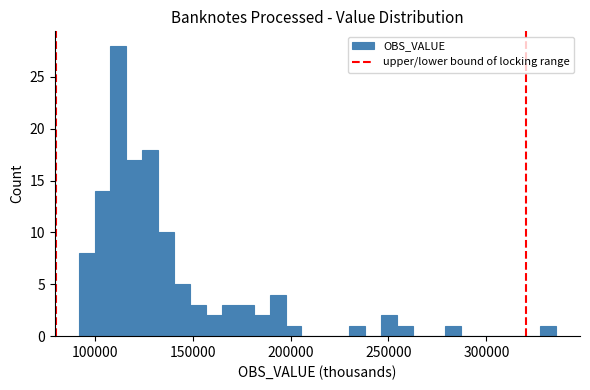

Read against the x-axis, roughly where is the centre of the tallest bar?

110000